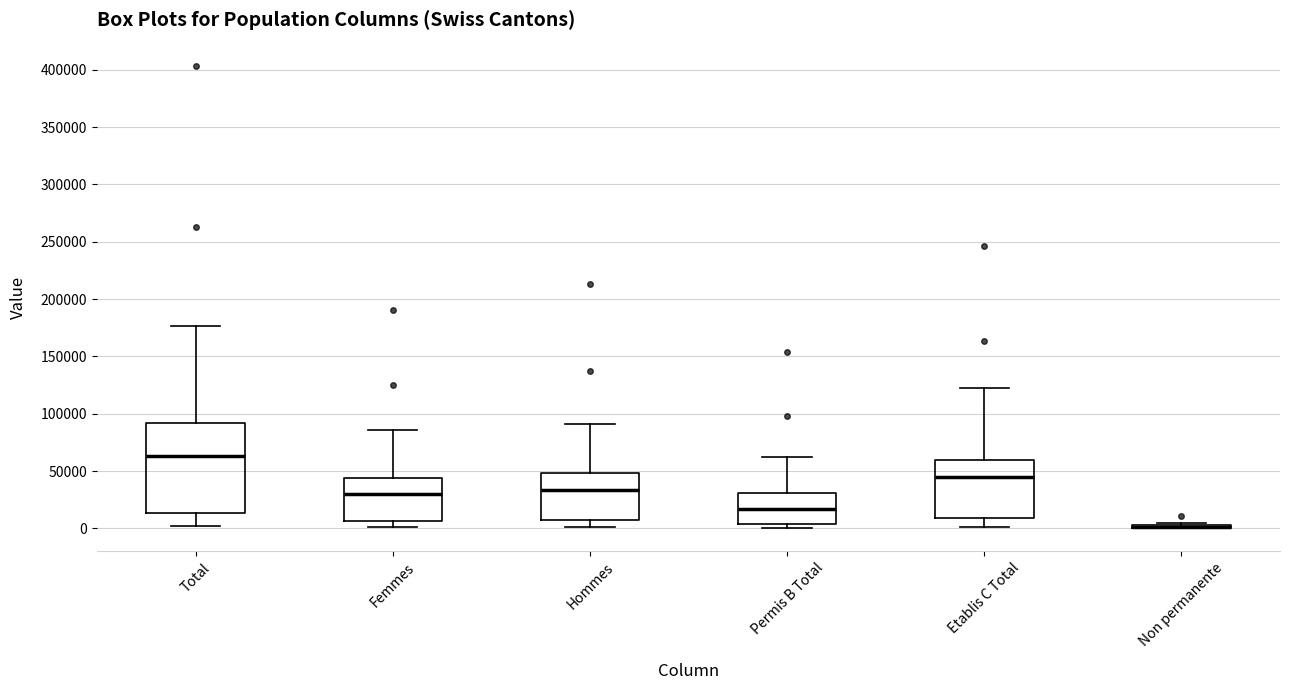

Comparing the boxes themselves (not the whiskers), which one is the tallest?

Total